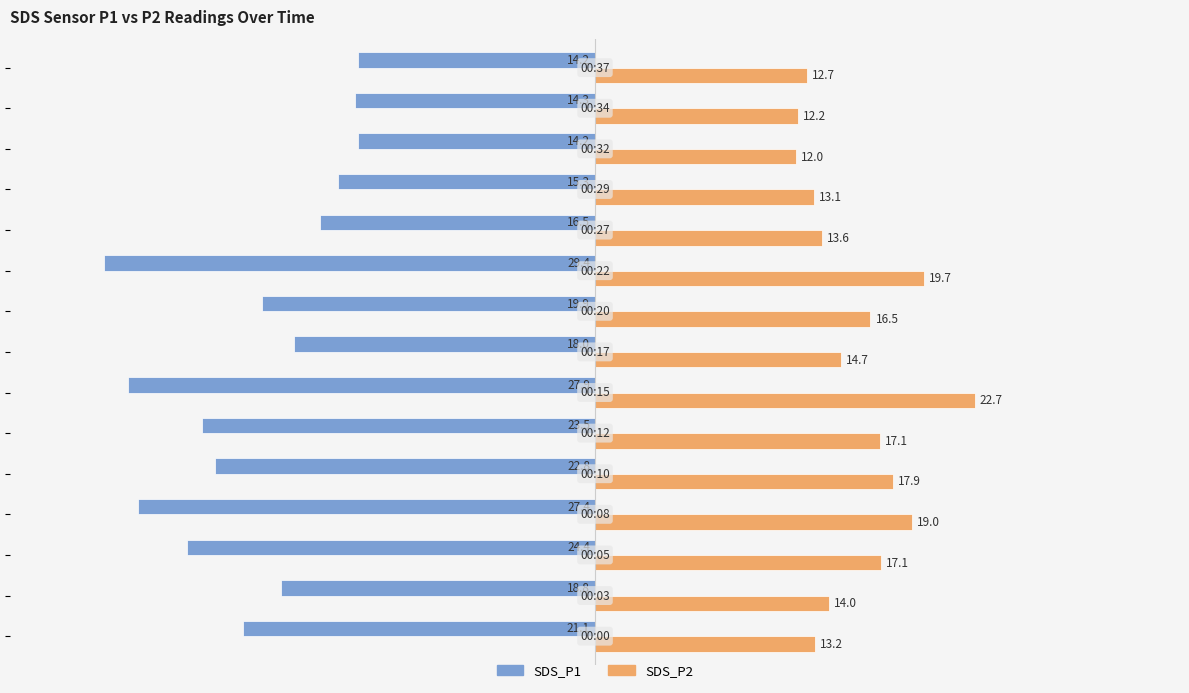

Which series has the largest range (max minus min)?

SDS_P1